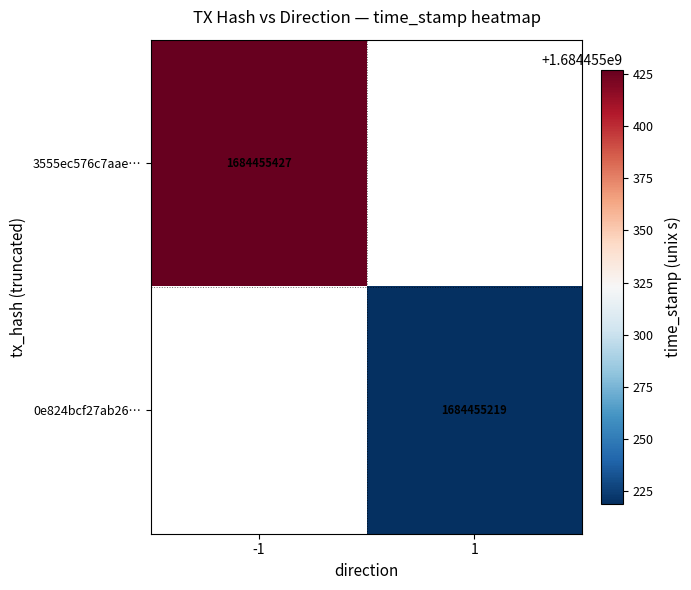

True or false: 3555ec576c7aae… has a value of 353205637 at -1.

False